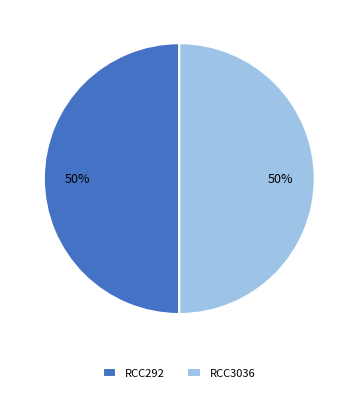

To the nearest percent, what percentage of the pie is RCC3036?

50%